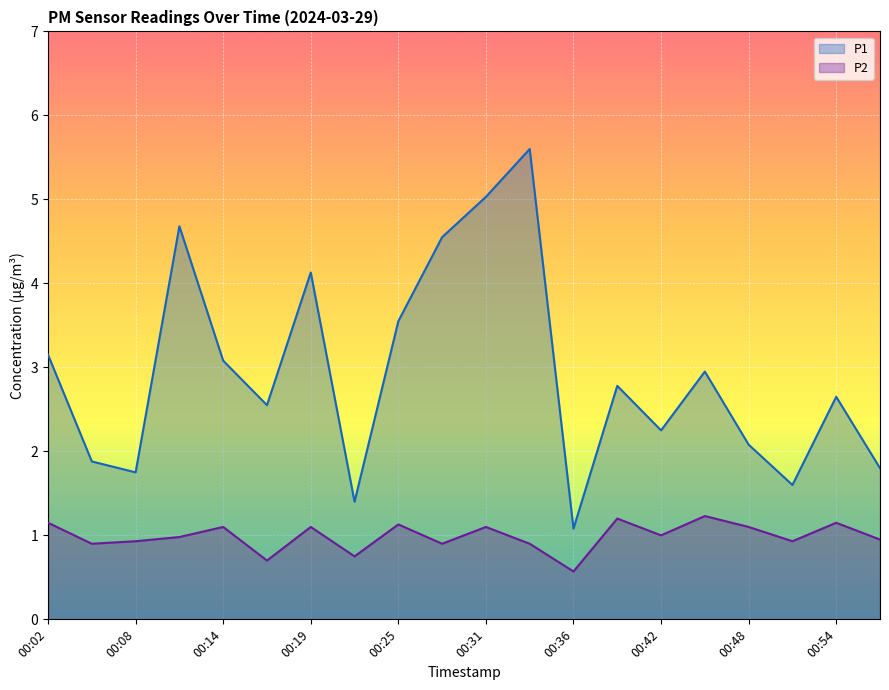

Reading left to right, extract all data points from this chart.

P1: 00:02=3.1	00:05=1.9	00:08=1.8	00:11=4.7	00:14=3.1	00:16=2.5	00:19=4.1	00:22=1.4	00:25=3.5	00:28=4.5	00:31=5.0	00:34=5.6	00:36=1.1	00:39=2.8	00:42=2.2	00:45=3.0	00:48=2.1	00:51=1.6	00:54=2.6	00:56=1.8
P2: 00:02=1.1	00:05=0.9	00:08=0.9	00:11=1.0	00:14=1.1	00:16=0.7	00:19=1.1	00:22=0.8	00:25=1.1	00:28=0.9	00:31=1.1	00:34=0.9	00:36=0.6	00:39=1.2	00:42=1.0	00:45=1.2	00:48=1.1	00:51=0.9	00:54=1.1	00:56=0.9